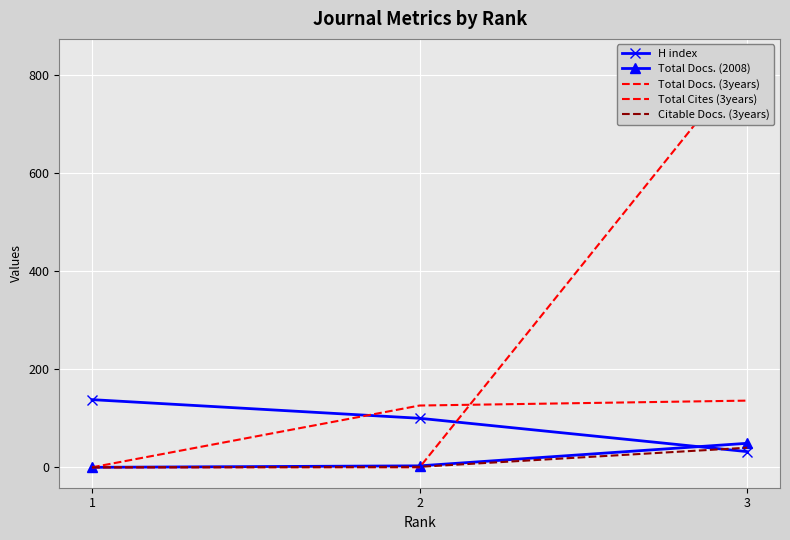

What is the sum of the Total Docs. (2008) values at 3 and 1?

49